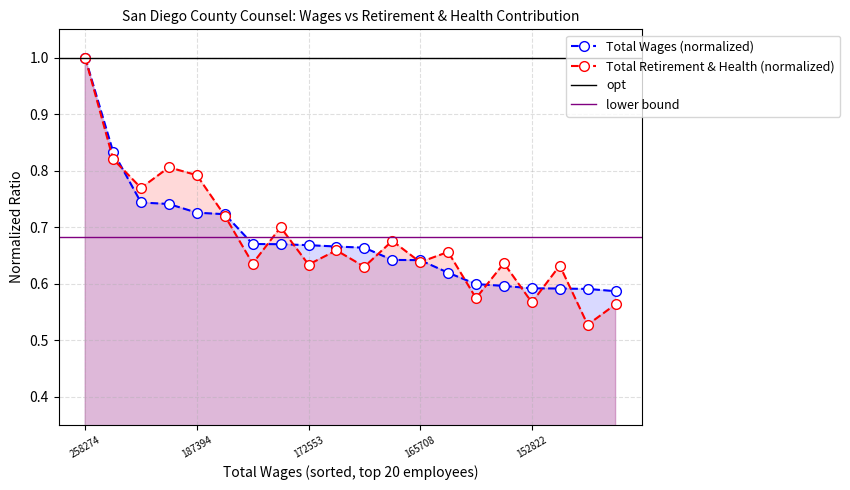

What is the value of the Total Retirement & Health Contribution point at the 17th from the left?

0.6